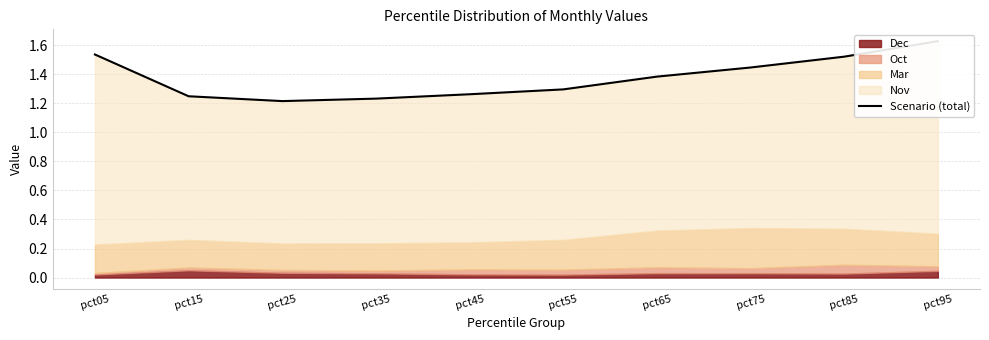

What is the sum of all values?

13.8